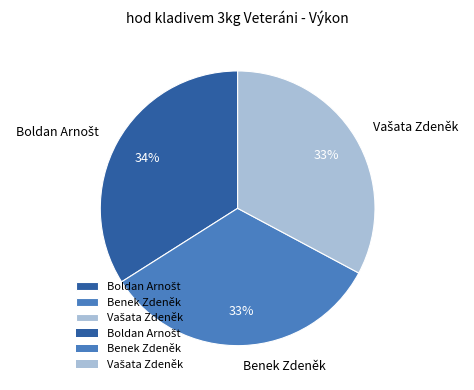

The Benek Zdeněk slice represents 41% of the pie. True or false?

False